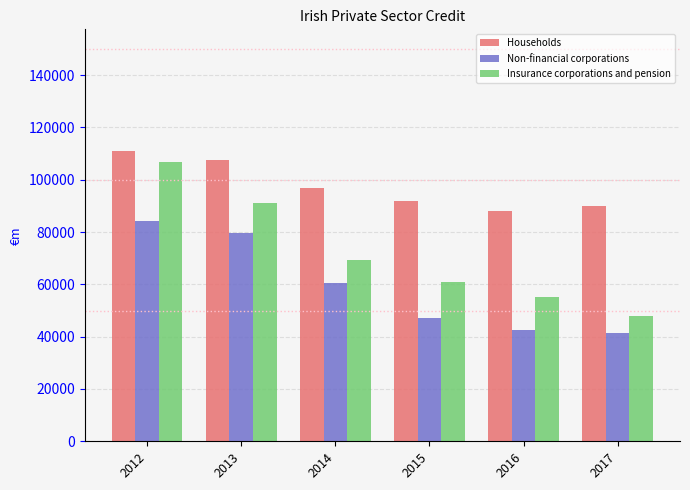

What is the difference between the maximum and minimum values in the Insurance corporations and pension series?

59049